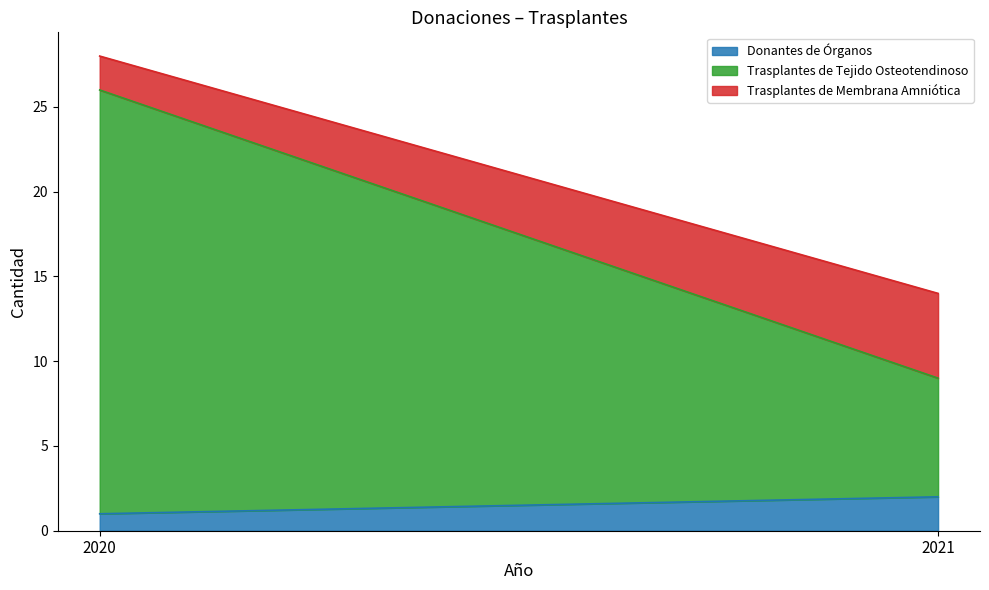

What are all the series names shown in the legend?

Donantes de Órganos, Trasplantes de Tejido Osteotendinoso, Trasplantes de Membrana Amniótica